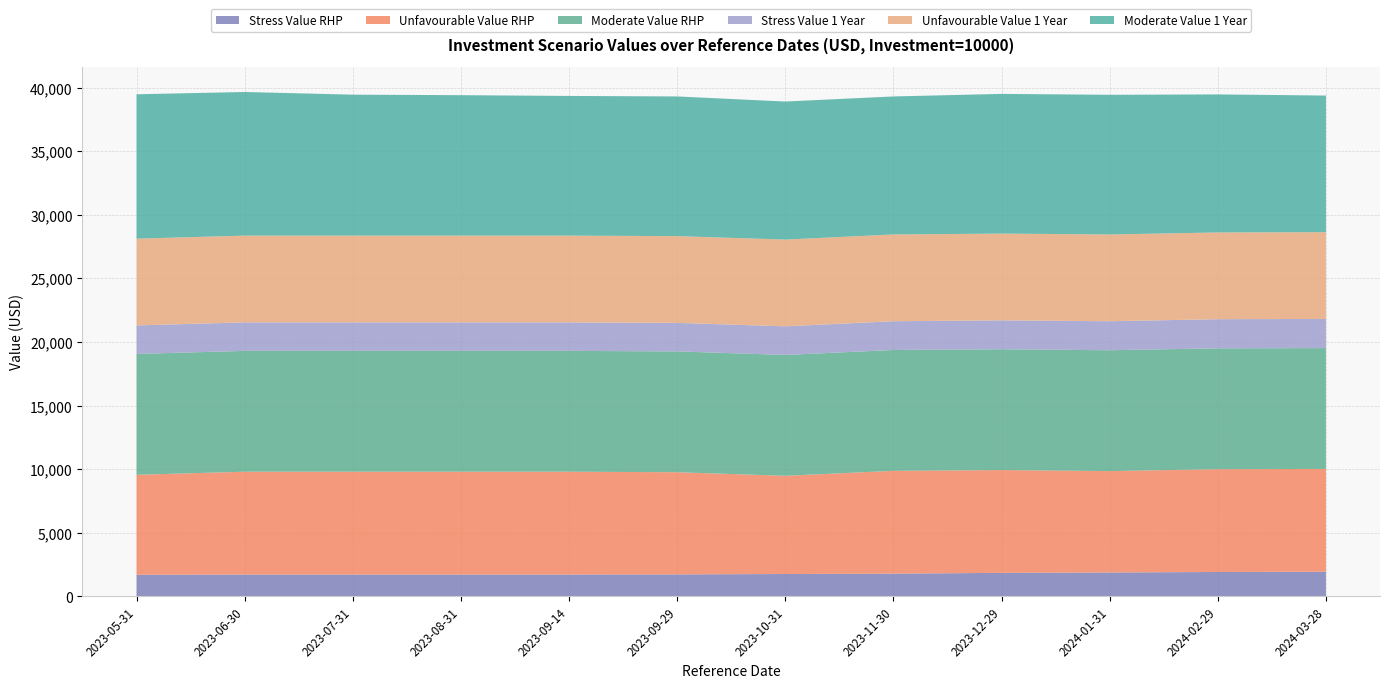

Reading right to left, extract all data points from this chart.

Stress Value RHP: 2024-03-28=1940	2024-02-29=1920	2024-01-31=1880	2023-12-29=1850	2023-11-30=1790	2023-10-31=1760	2023-09-29=1730	2023-09-14=1720	2023-08-31=1720	2023-07-31=1720	2023-06-30=1720	2023-05-31=1700
Unfavourable Value RHP: 2024-03-28=8080	2024-02-29=8080	2024-01-31=7970	2023-12-29=8080	2023-11-30=8080	2023-10-31=7720	2023-09-29=8030	2023-09-14=8080	2023-08-31=8080	2023-07-31=8080	2023-06-30=8080	2023-05-31=7860
Moderate Value RHP: 2024-03-28=9500	2024-02-29=9500	2024-01-31=9500	2023-12-29=9500	2023-11-30=9500	2023-10-31=9500	2023-09-29=9500	2023-09-14=9500	2023-08-31=9500	2023-07-31=9500	2023-06-30=9500	2023-05-31=9500
Stress Value 1 Year: 2024-03-28=2290	2024-02-29=2290	2024-01-31=2280	2023-12-29=2270	2023-11-30=2260	2023-10-31=2250	2023-09-29=2240	2023-09-14=2240	2023-08-31=2240	2023-07-31=2240	2023-06-30=2240	2023-05-31=2240
Unfavourable Value 1 Year: 2024-03-28=6820	2024-02-29=6820	2024-01-31=6820	2023-12-29=6820	2023-11-30=6820	2023-10-31=6820	2023-09-29=6820	2023-09-14=6820	2023-08-31=6820	2023-07-31=6820	2023-06-30=6820	2023-05-31=6820
Moderate Value 1 Year: 2024-03-28=10740	2024-02-29=10850	2024-01-31=10980	2023-12-29=10980	2023-11-30=10850	2023-10-31=10850	2023-09-29=10980	2023-09-14=10980	2023-08-31=11040	2023-07-31=11080	2023-06-30=11290	2023-05-31=11350